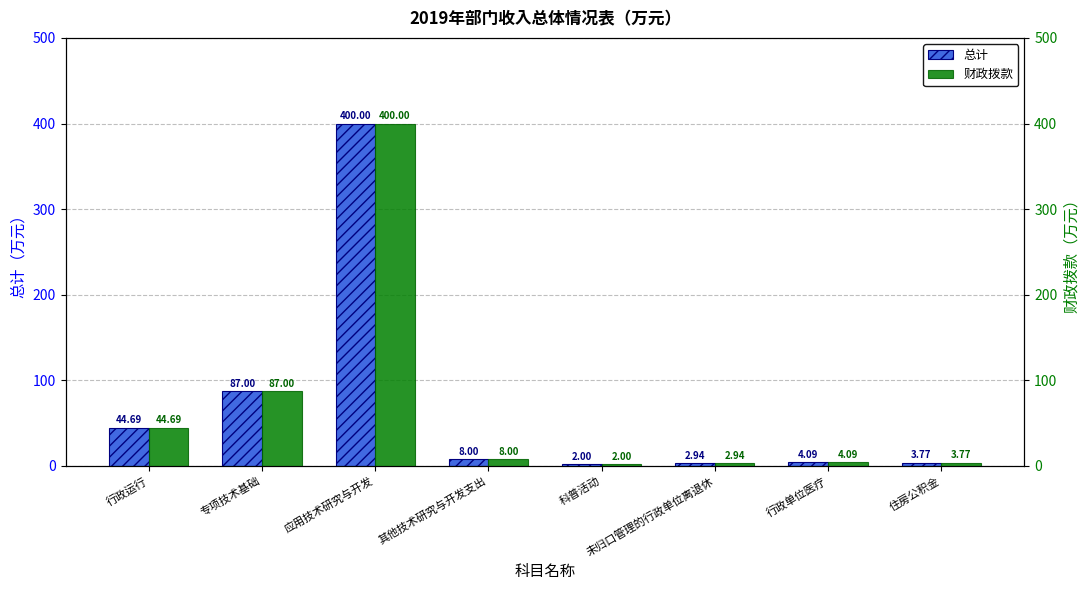

Which label corresponds to the smallest value in the chart?

科普活动